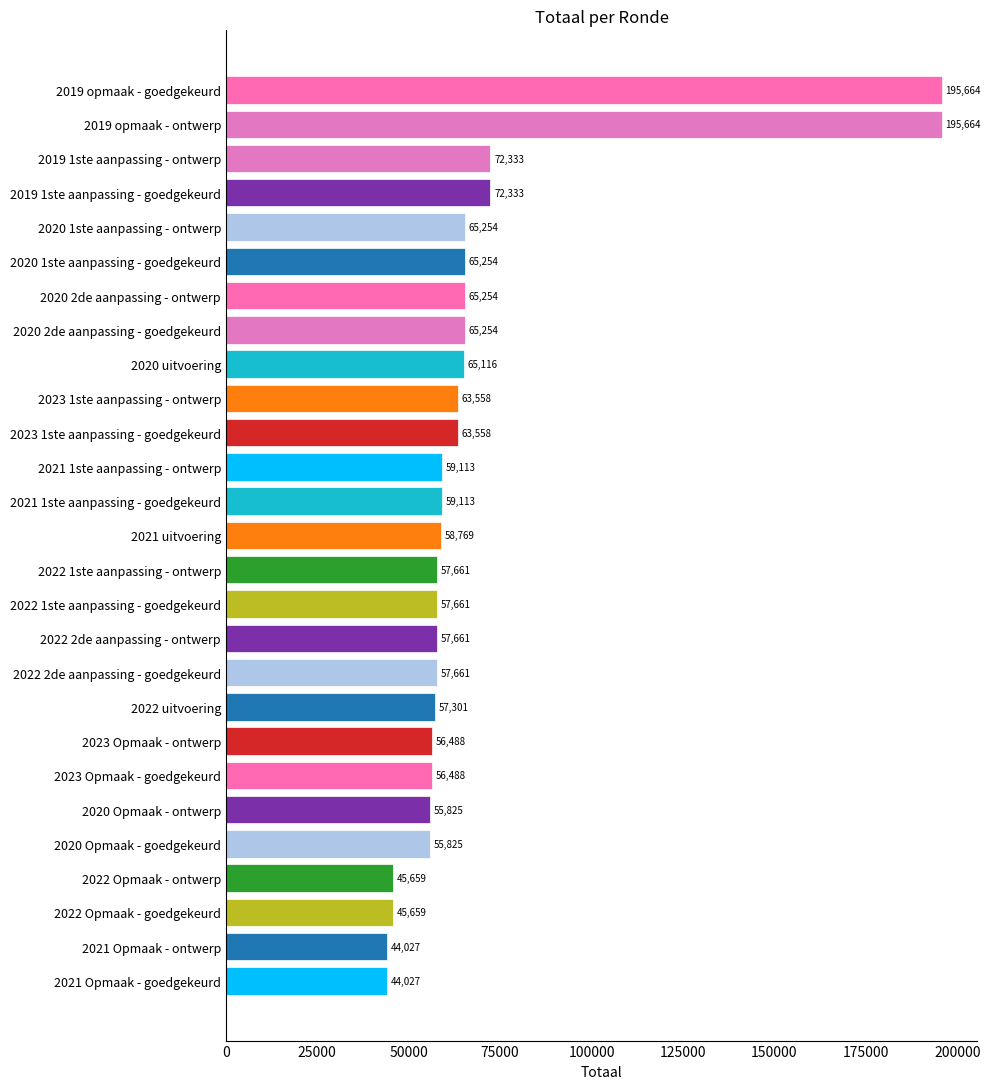

What is the sum of all values?

1858180